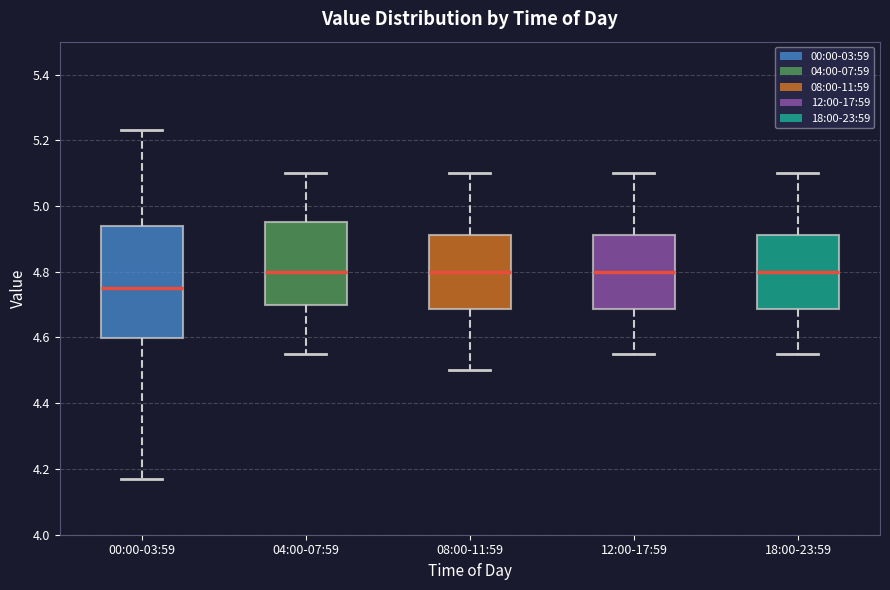

Which box's median line is the lowest?

00:00-03:59